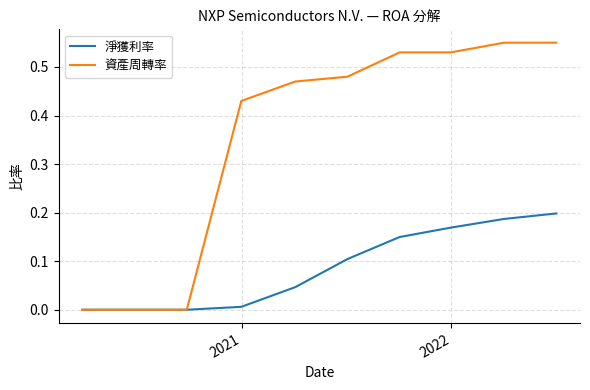

Rank the series by their average value, from highest to lowest.

資產周轉率, 淨獲利率